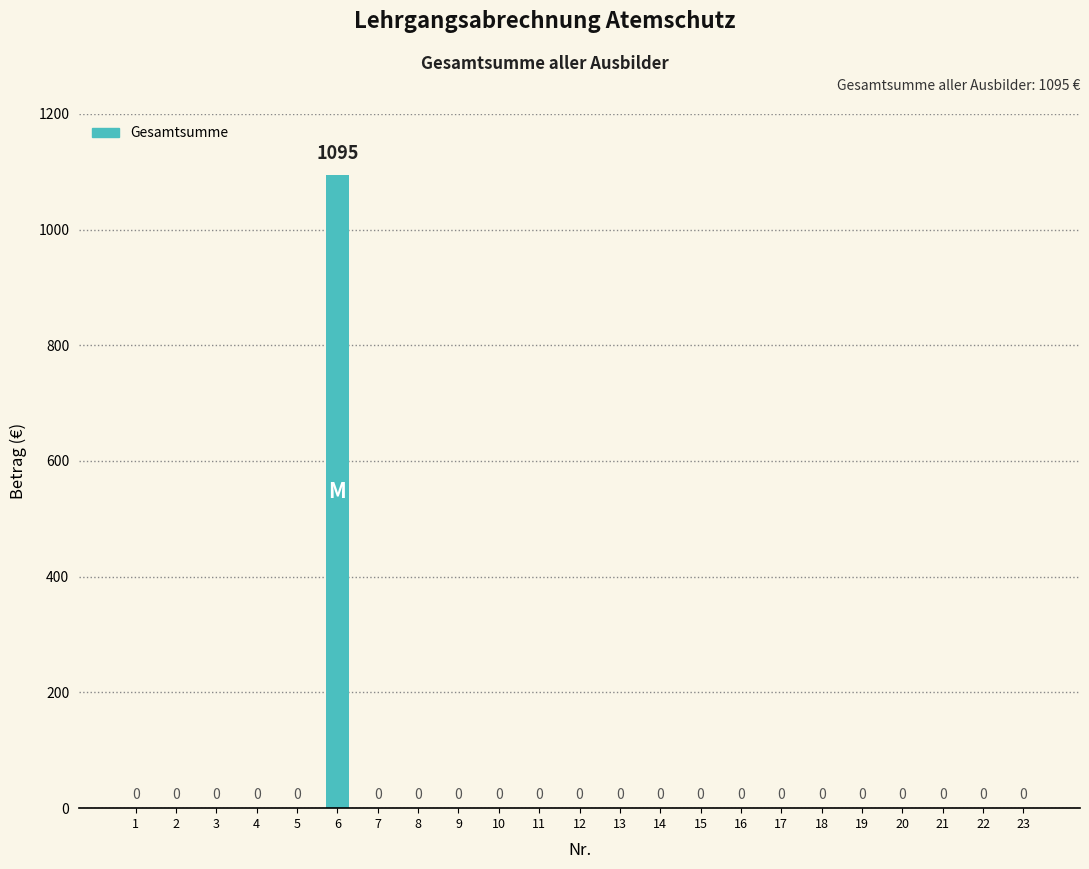

Reading left to right, what are all the values shown in this chart?

0	0	0	0	0	1095	0	0	0	0	0	0	0	0	0	0	0	0	0	0	0	0	0